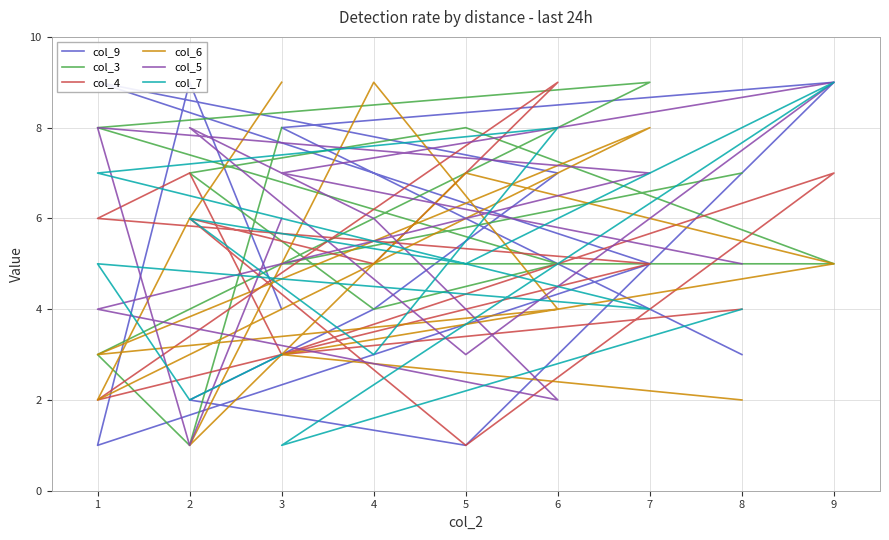

Between 3 and 1, which is larger?

3